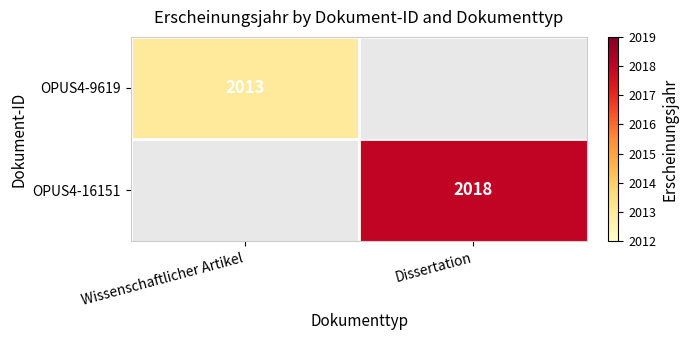

The OPUS4-16151 series shows 2018 at Dissertation. True or false?

True